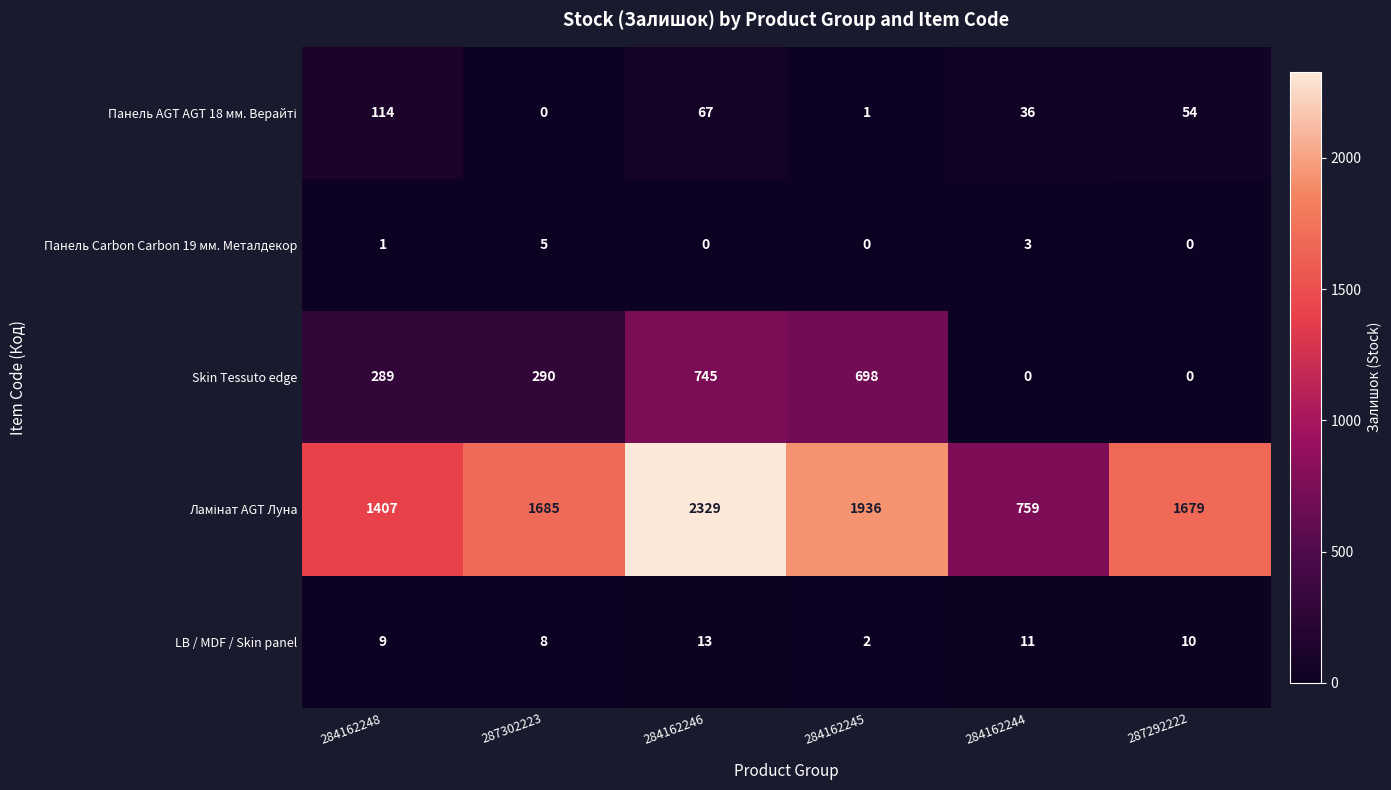

List the labels in order of LB / MDF / Skin panel value, largest first.

284162246, 284162244, 287292222, 284162248, 287302223, 284162245